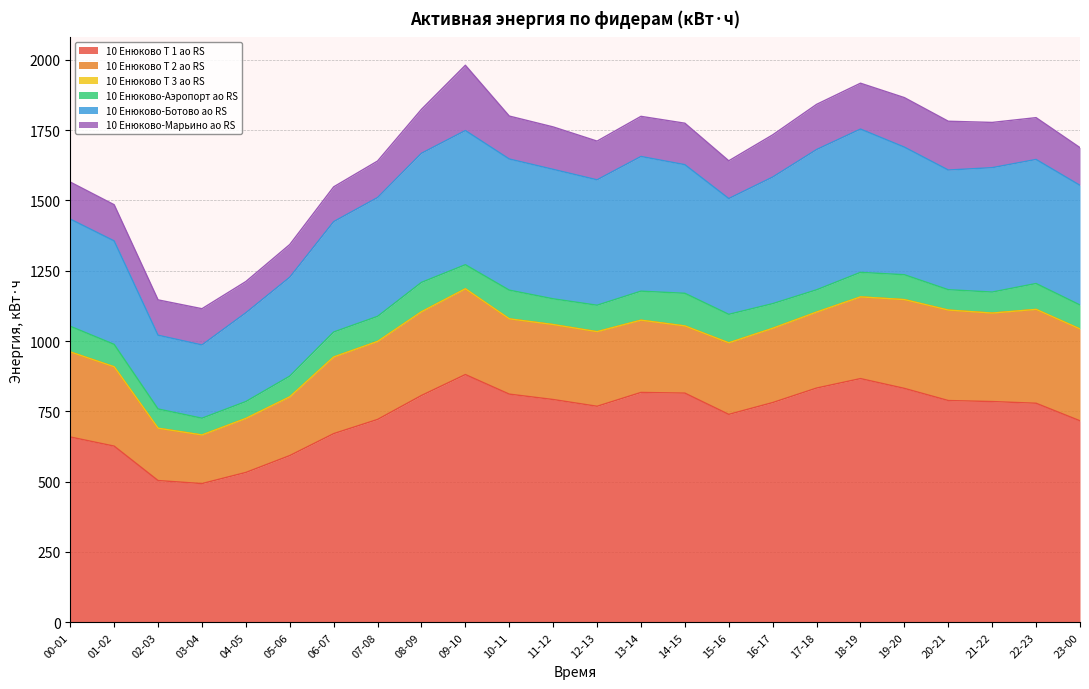

Which category has the lowest value in the 10 Енюково Т 3 ао RS series?

00-01